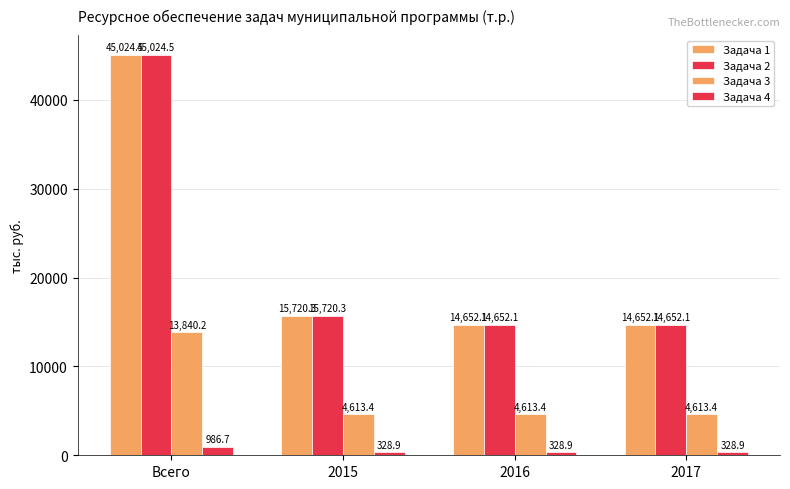

What is the label of the 4th bar from the left?

2017